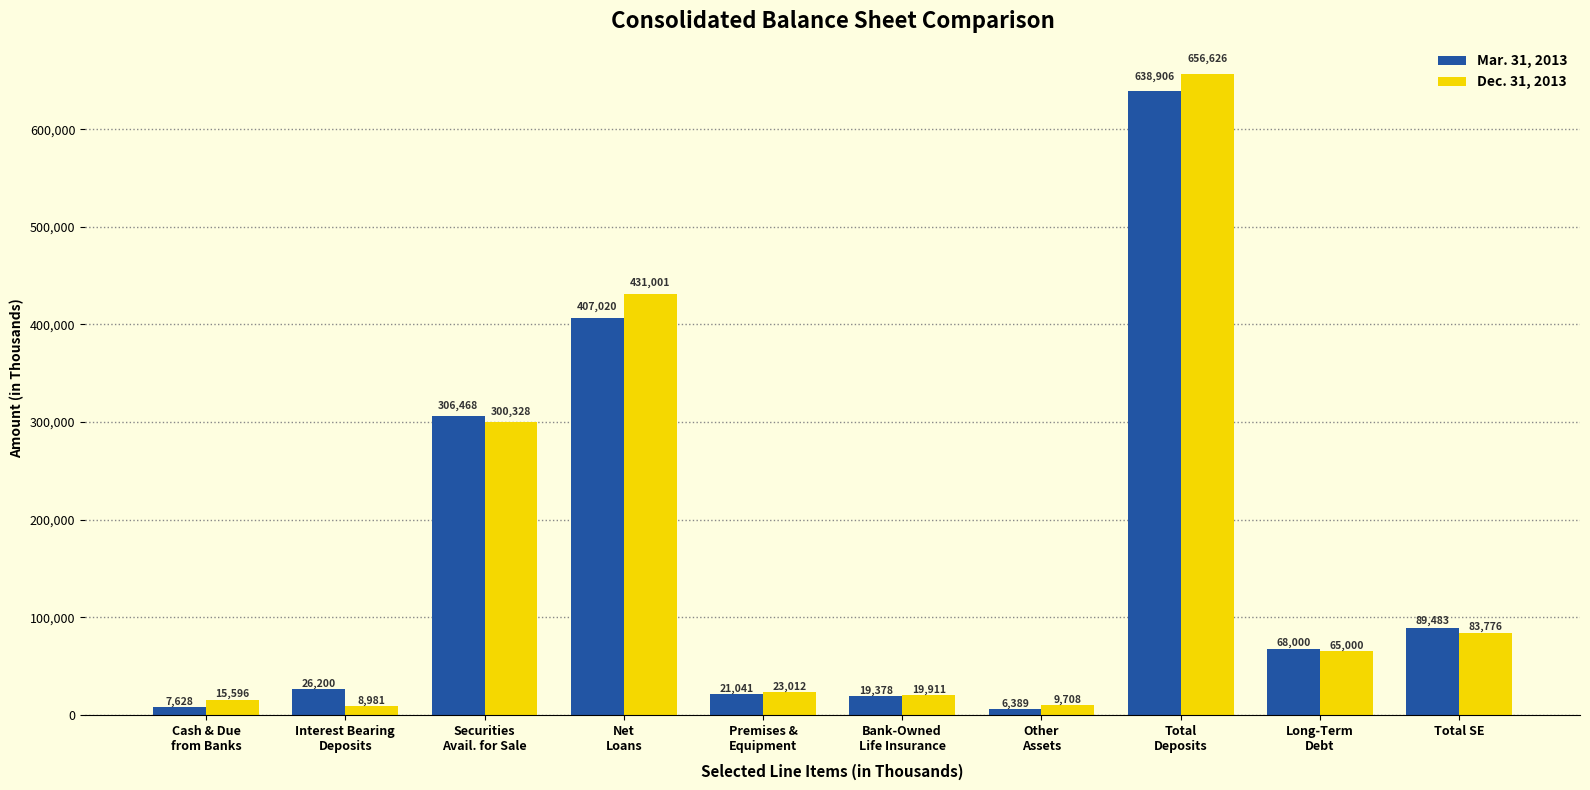

How many bars are there in total?

20